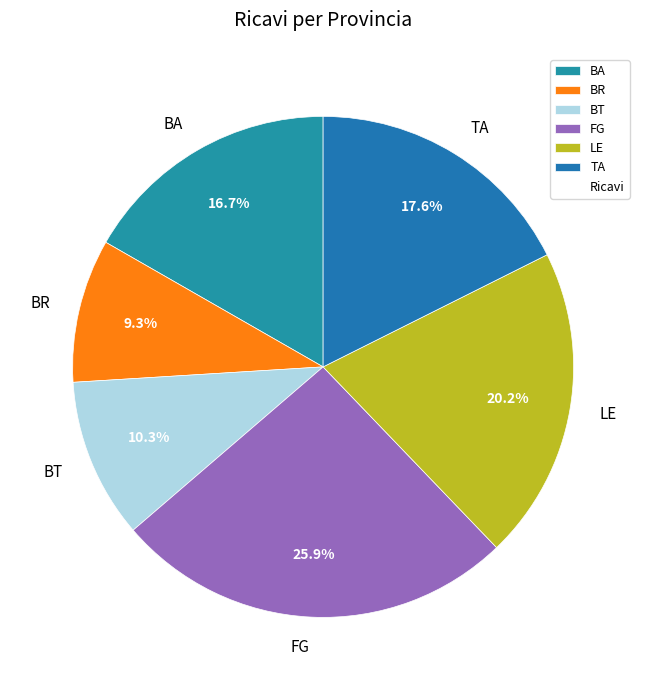

To the nearest percent, what is the average slice percentage?

17%